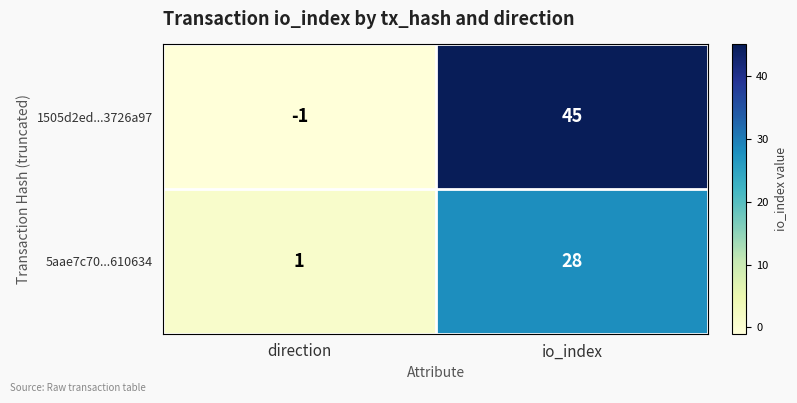

Reading right to left, list all the values displayed in this chart.

1505d2ed...3726a97: io_index=45	direction=-1
5aae7c70...610634: io_index=28	direction=1